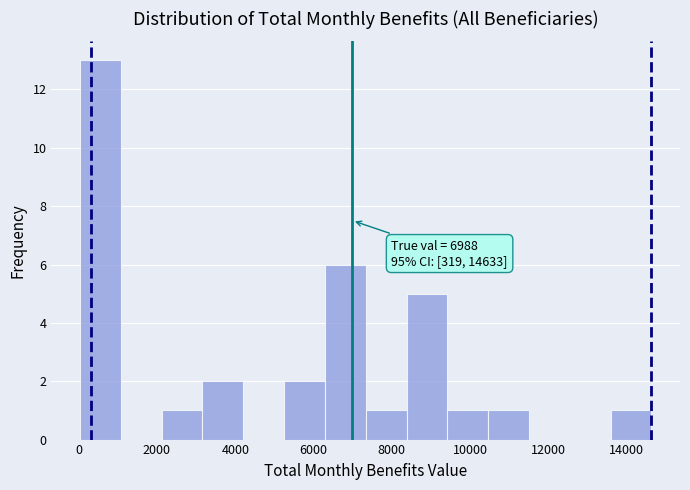

Over which range of the x-axis is the bar tallest?

0 to 1000